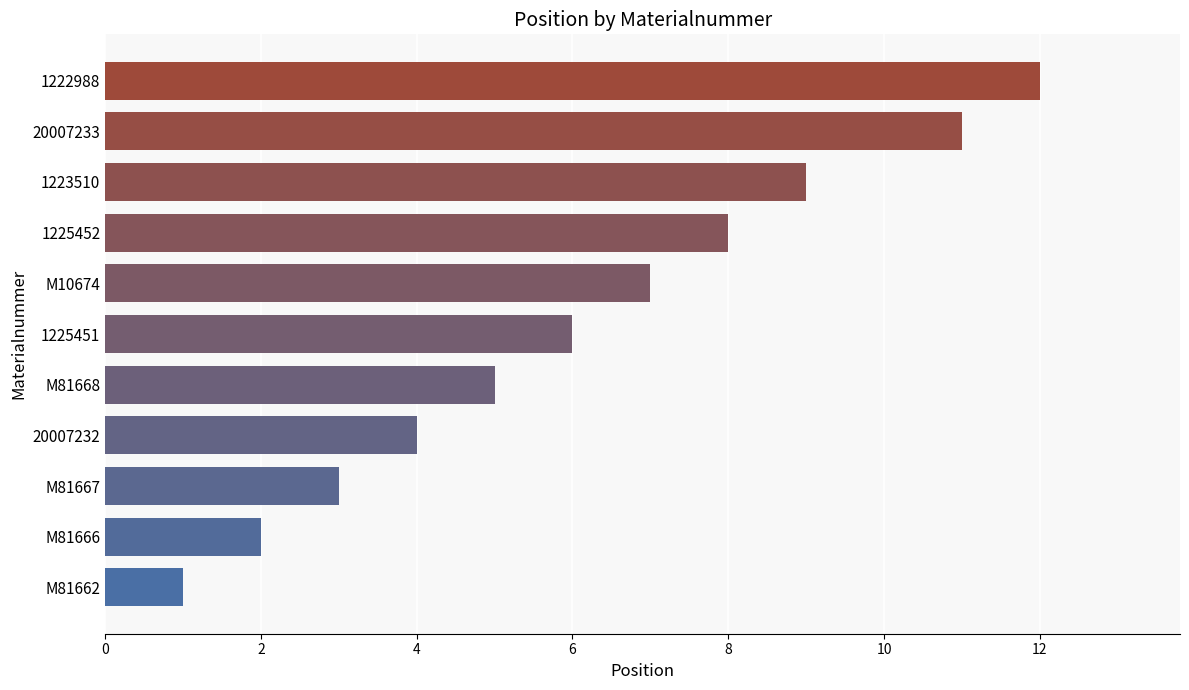

Count the number of categories in the chart.

11